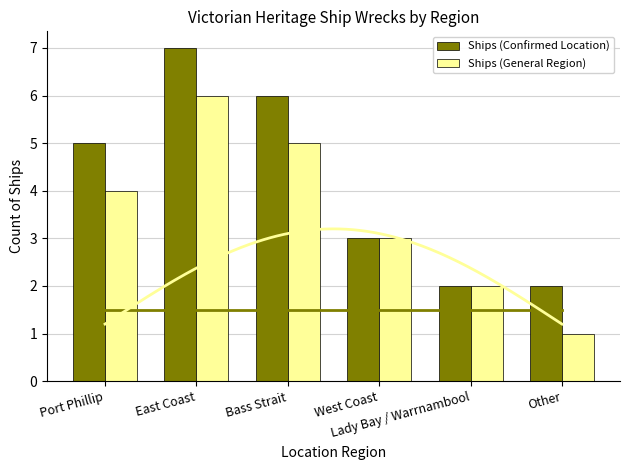

How many distinct data groups are displayed?

2